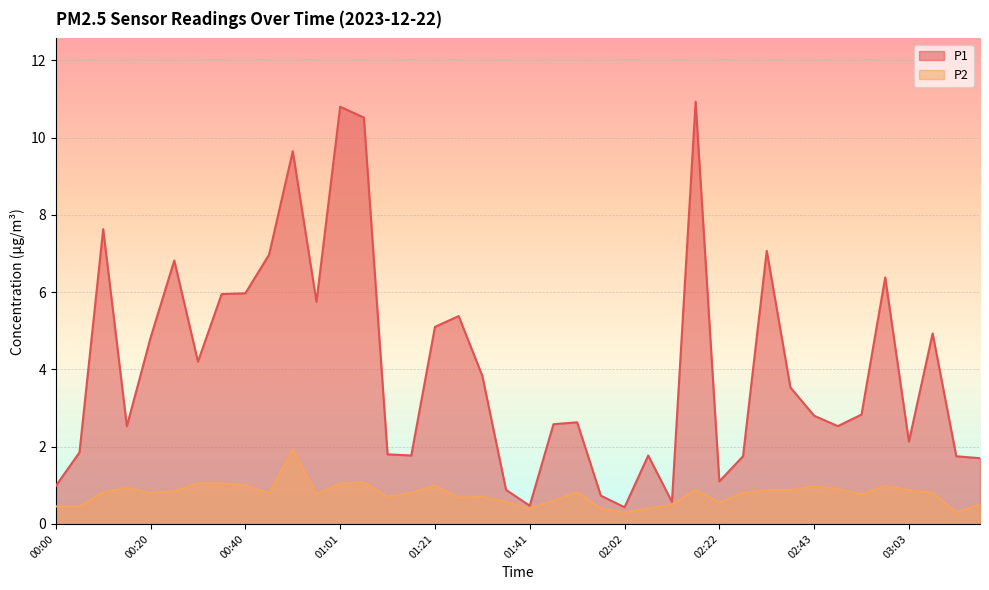

Reading left to right, transcribe all the data shown in this chart.

P1: 00:00=1.0	00:05=1.9	00:10=7.6	00:15=2.5	00:20=4.8	00:25=6.8	00:30=4.2	00:35=6.0	00:40=6.0	00:45=7.0	00:50=9.7	00:56=5.8	01:01=10.8	01:06=10.5	01:11=1.8	01:16=1.8	01:21=5.1	01:26=5.4	01:31=3.8	01:36=0.9	01:41=0.5	01:47=2.6	01:52=2.6	01:57=0.7	02:02=0.4	02:07=1.8	02:12=0.6	02:17=10.9	02:22=1.1	02:28=1.8	02:33=7.1	02:38=3.5	02:43=2.8	02:48=2.5	02:53=2.8	02:58=6.4	03:03=2.1	03:09=4.9	03:14=1.8	03:19=1.7
P2: 00:00=0.5	00:05=0.5	00:10=0.8	00:15=0.9	00:20=0.8	00:25=0.8	00:30=1.1	00:35=1.1	00:40=1.0	00:45=0.8	00:50=1.9	00:56=0.8	01:01=1.1	01:06=1.1	01:11=0.7	01:16=0.8	01:21=1.0	01:26=0.7	01:31=0.7	01:36=0.6	01:41=0.4	01:47=0.6	01:52=0.8	01:57=0.4	02:02=0.3	02:07=0.4	02:12=0.5	02:17=0.9	02:22=0.6	02:28=0.8	02:33=0.9	02:38=0.9	02:43=1.0	02:48=0.9	02:53=0.8	02:58=1.0	03:03=0.9	03:09=0.8	03:14=0.3	03:19=0.5